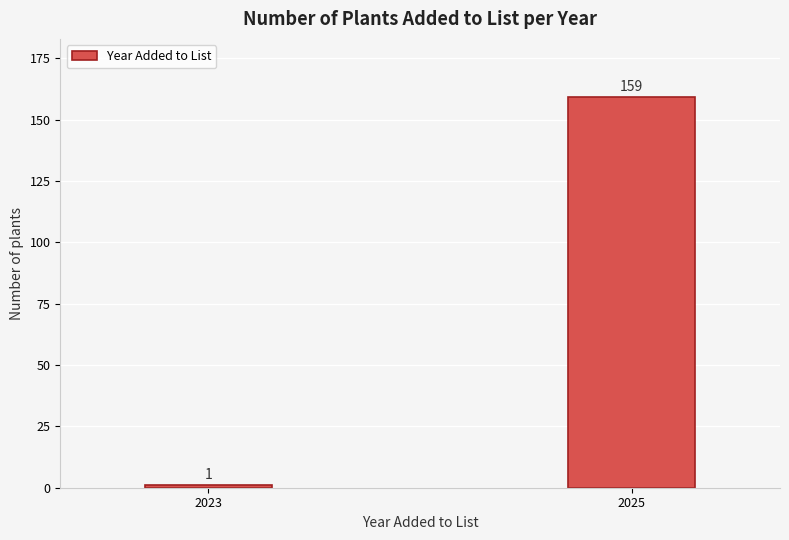

Reading right to left, extract all data points from this chart.

159	1